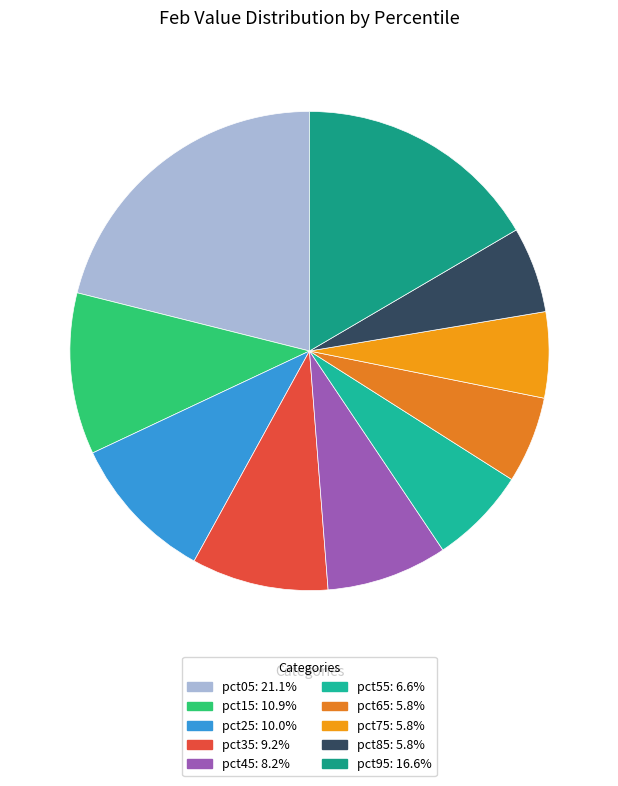

To the nearest percent, what is the difference between the pct45 and pct95 slice percentages?

8%